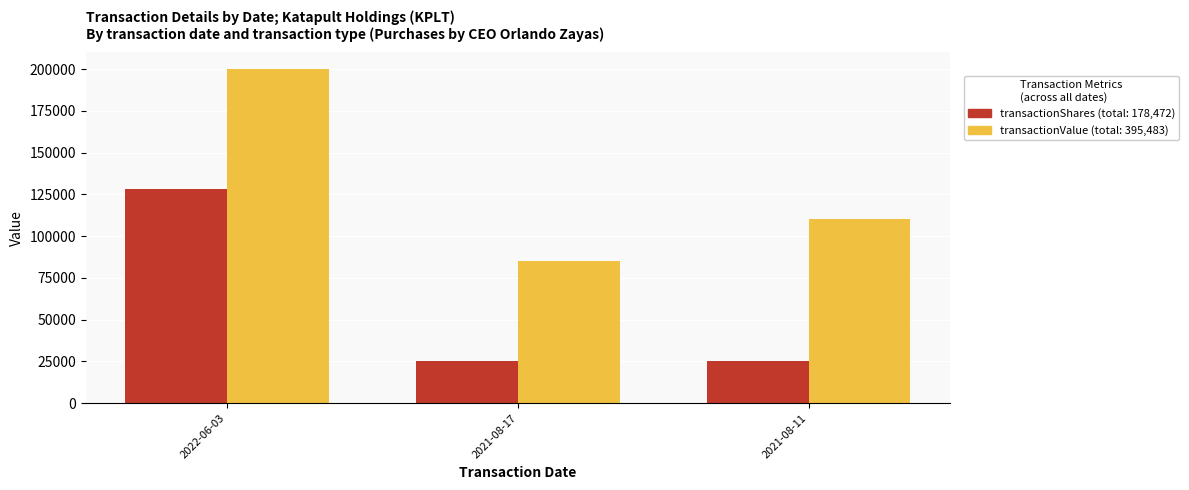

What is the greatest value displayed?

199973